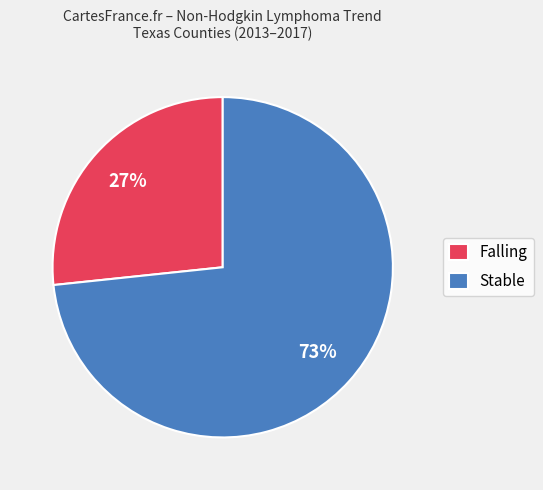

What is the smallest slice in the pie chart?

Falling